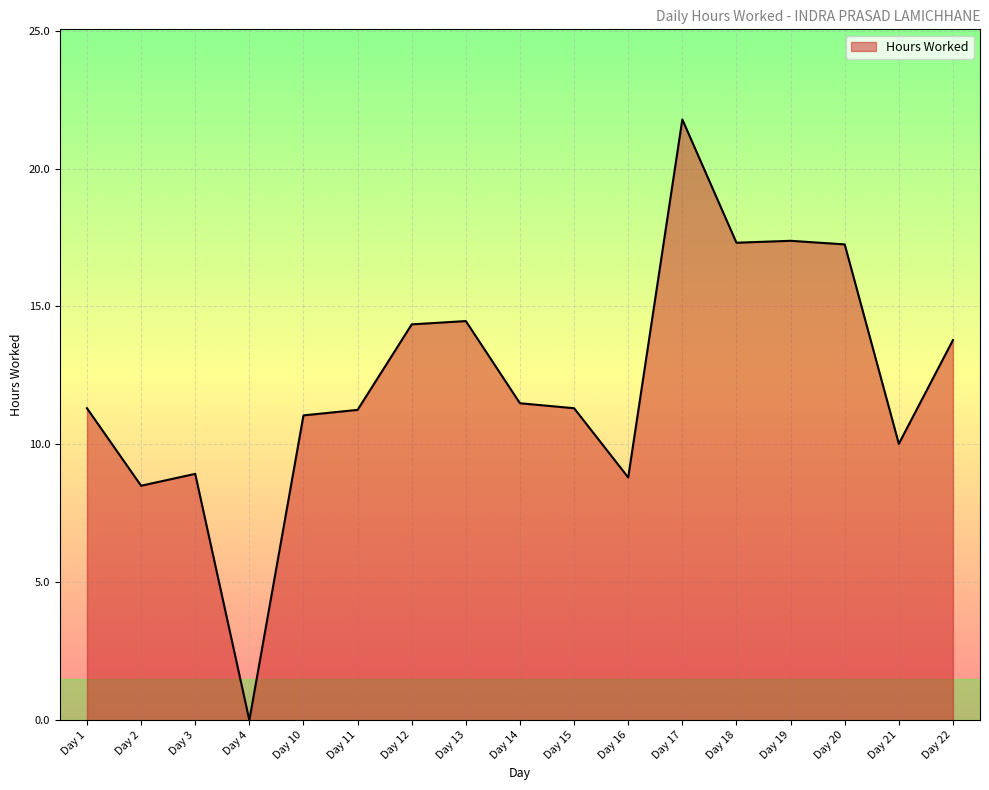

What is the approximate value at Day 21?

10.0